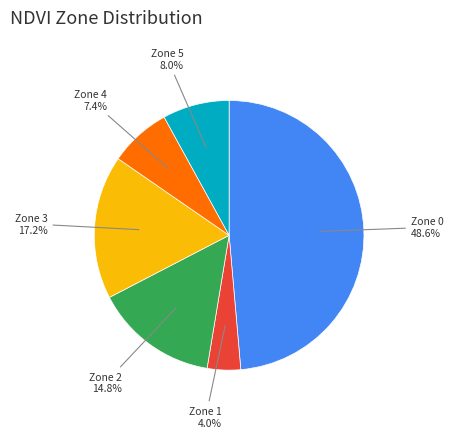

Does any single category account for the majority?

No